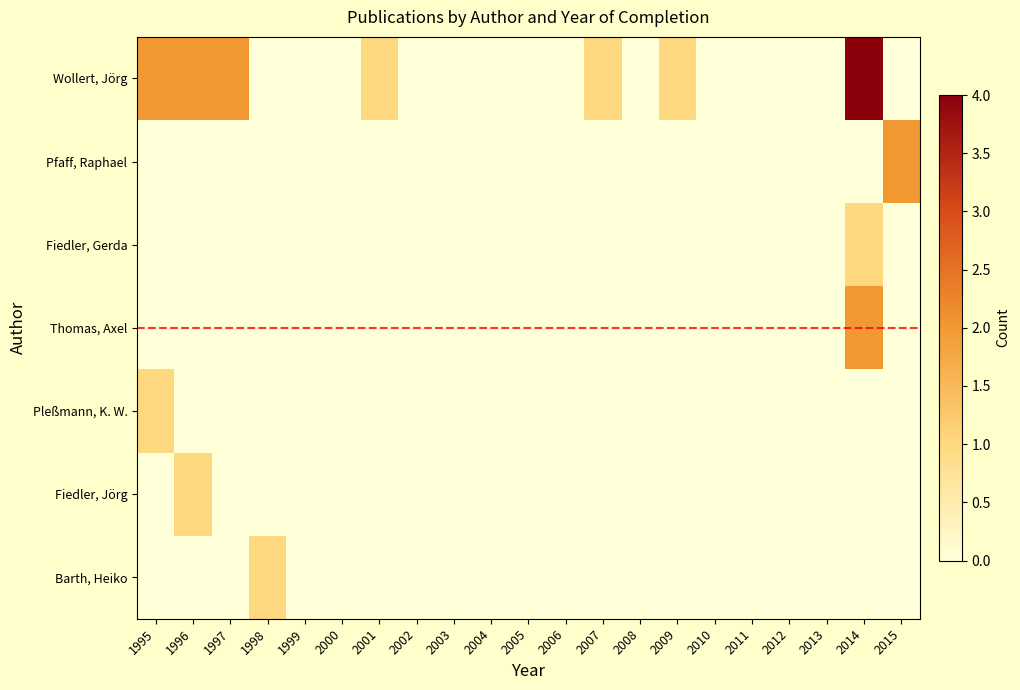

At how many categories does at least one series exceed 2?

1